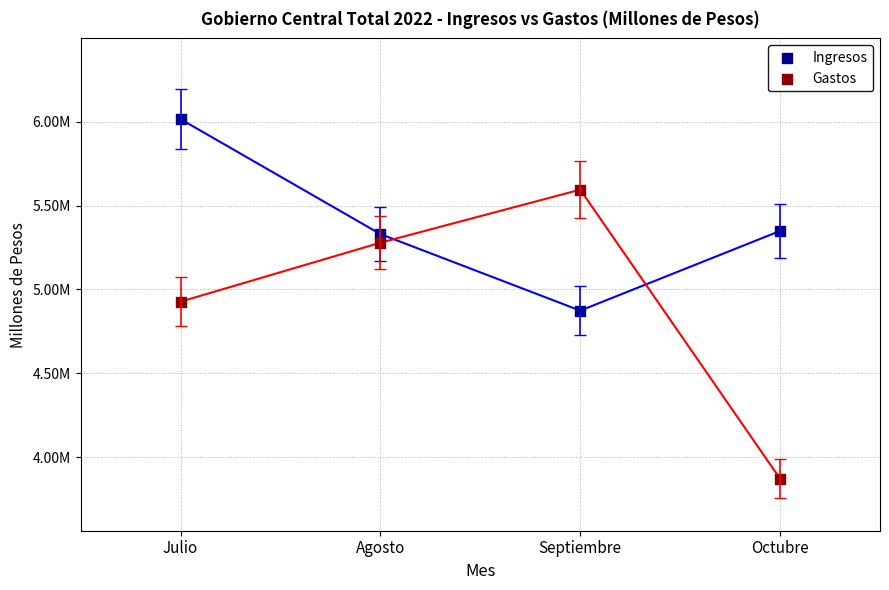

What are all the series names shown in the legend?

Ingresos, Gastos